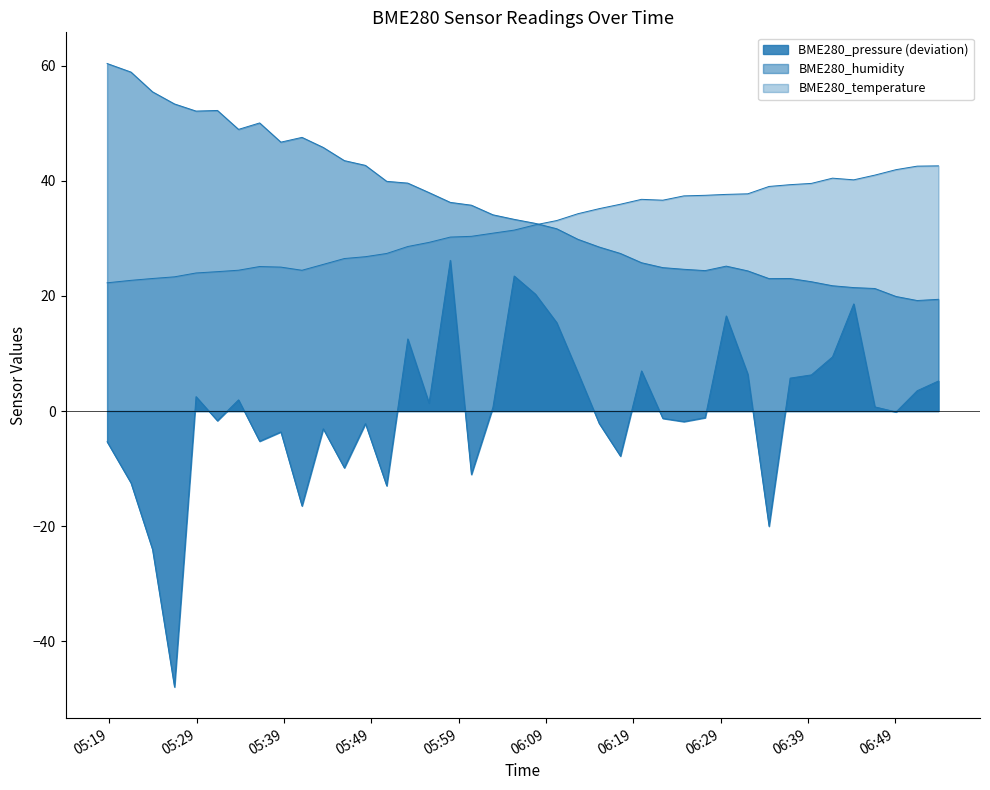

What are all the series names shown in the legend?

BME280_pressure, BME280_humidity, BME280_temperature